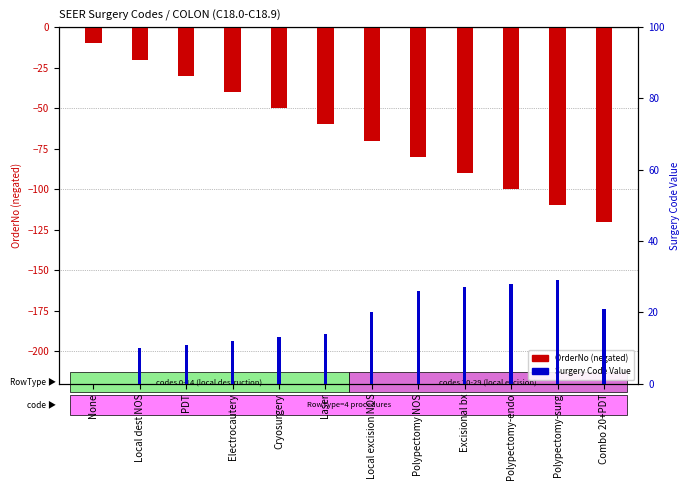

The Value (code) series shows 18 at Polypectomy-surg. True or false?

False